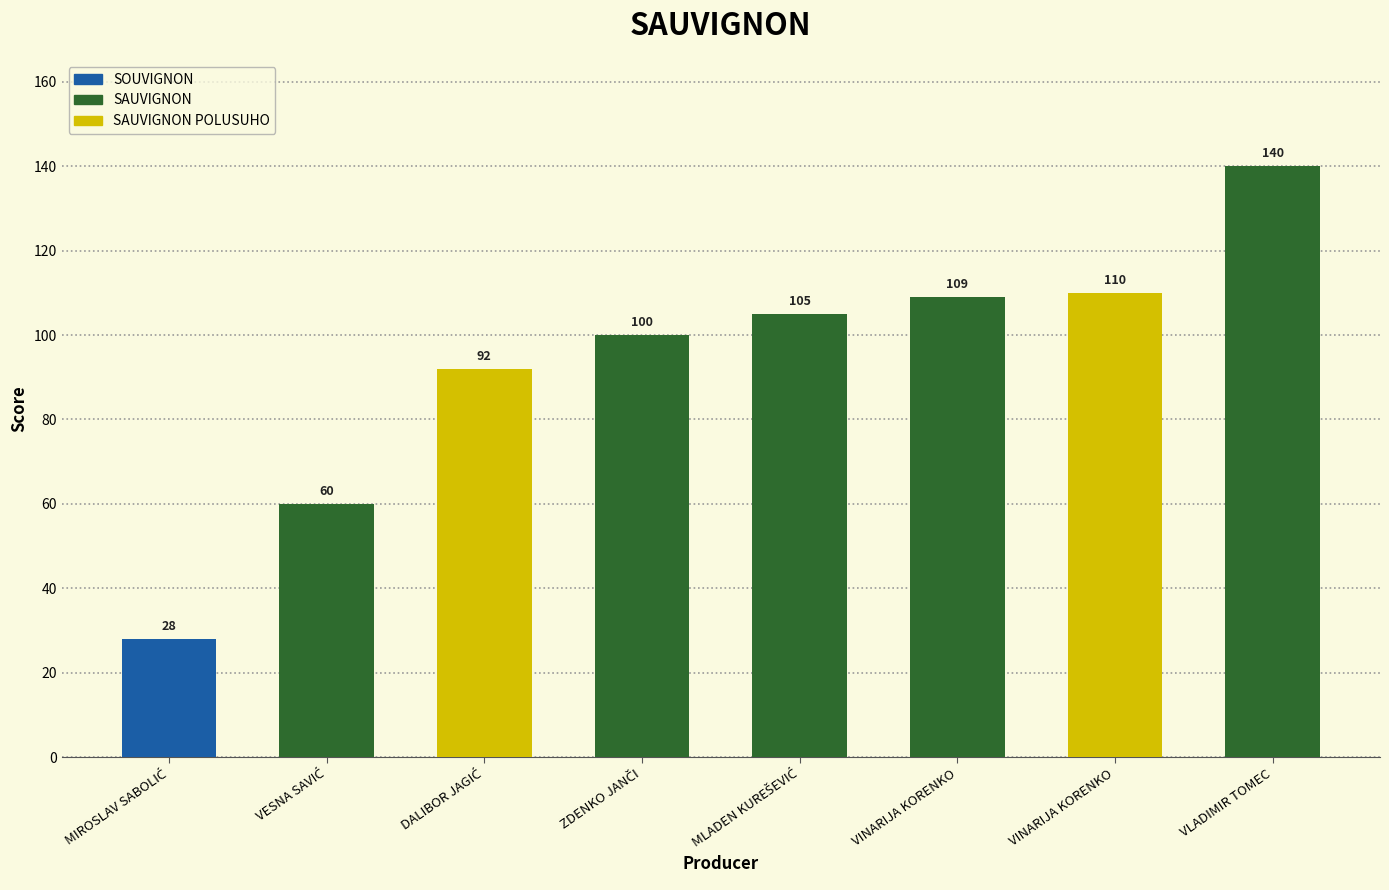

At which category does the chart reach its peak across all series?

VLADIMIR TOMEC